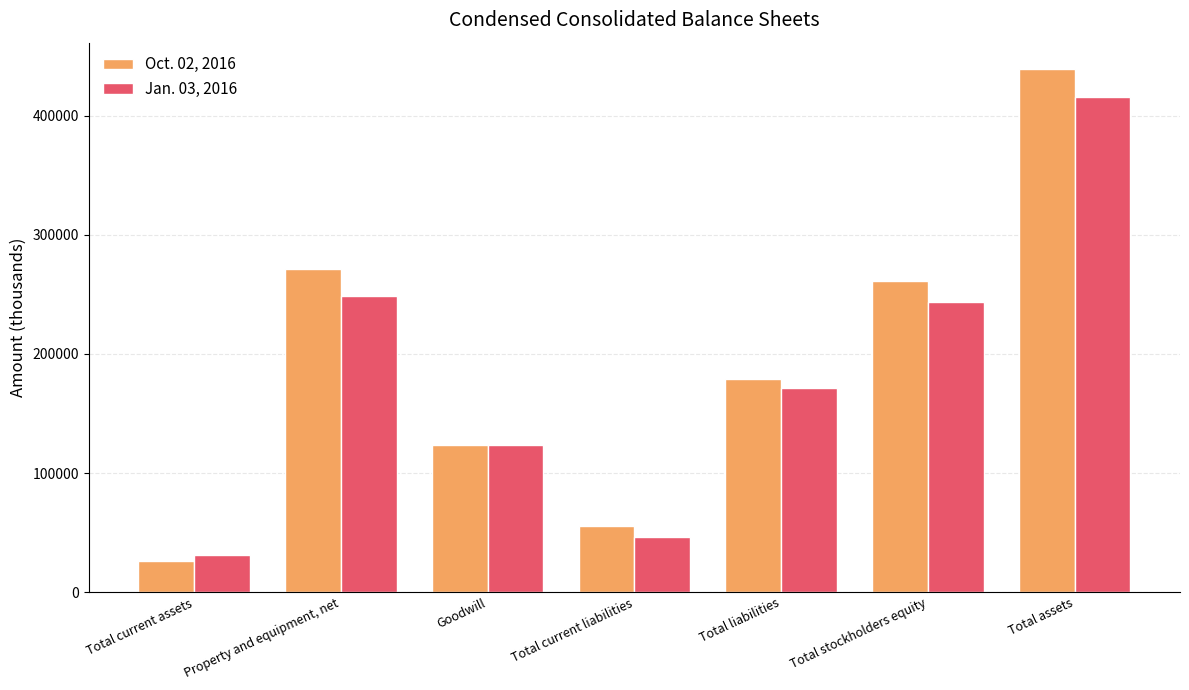

What is the difference between the highest and lowest values at Total current assets?

4708